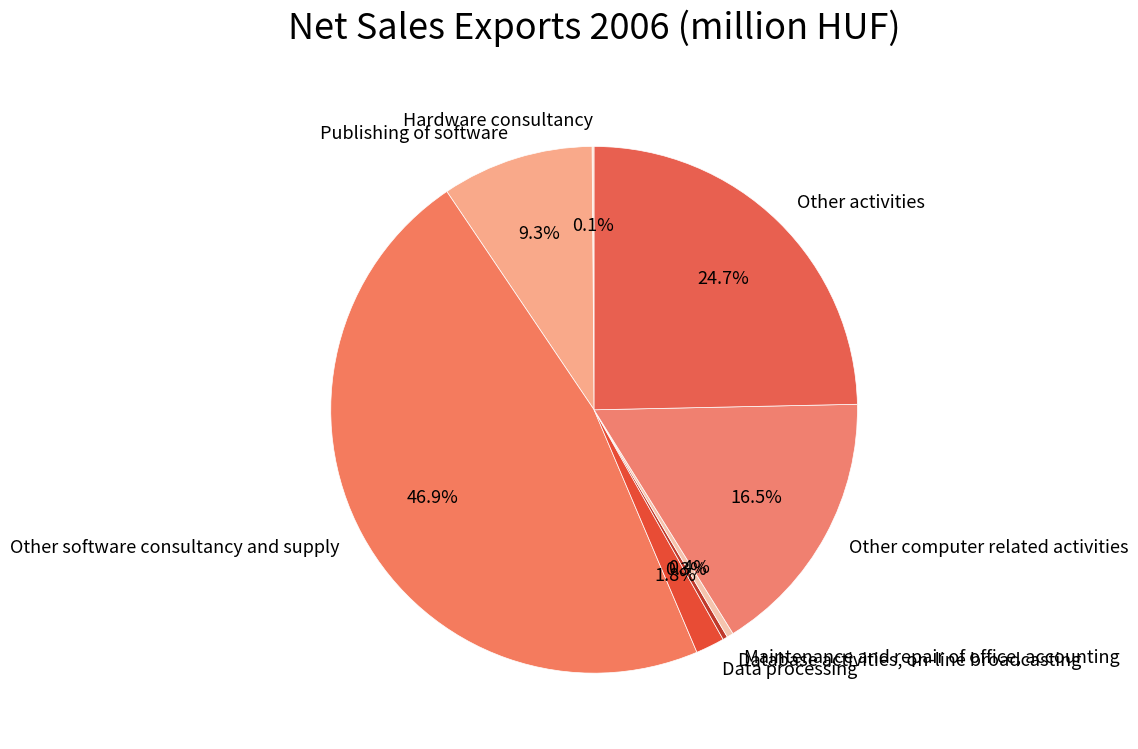

To the nearest percent, what is the difference between the largest and smallest slice percentages?

47%